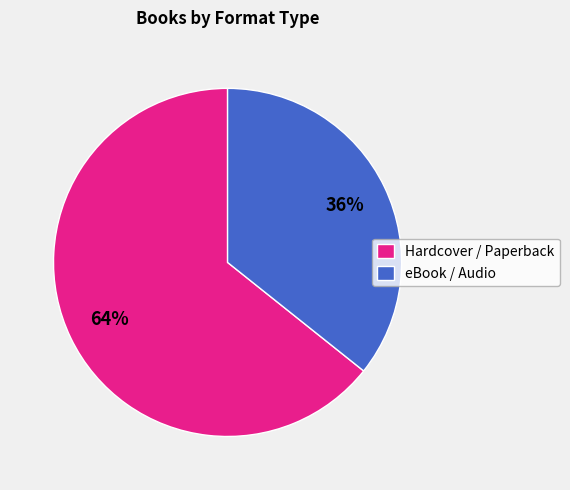

True or false: Hardcover / Paperback accounts for 58% of the total.

False